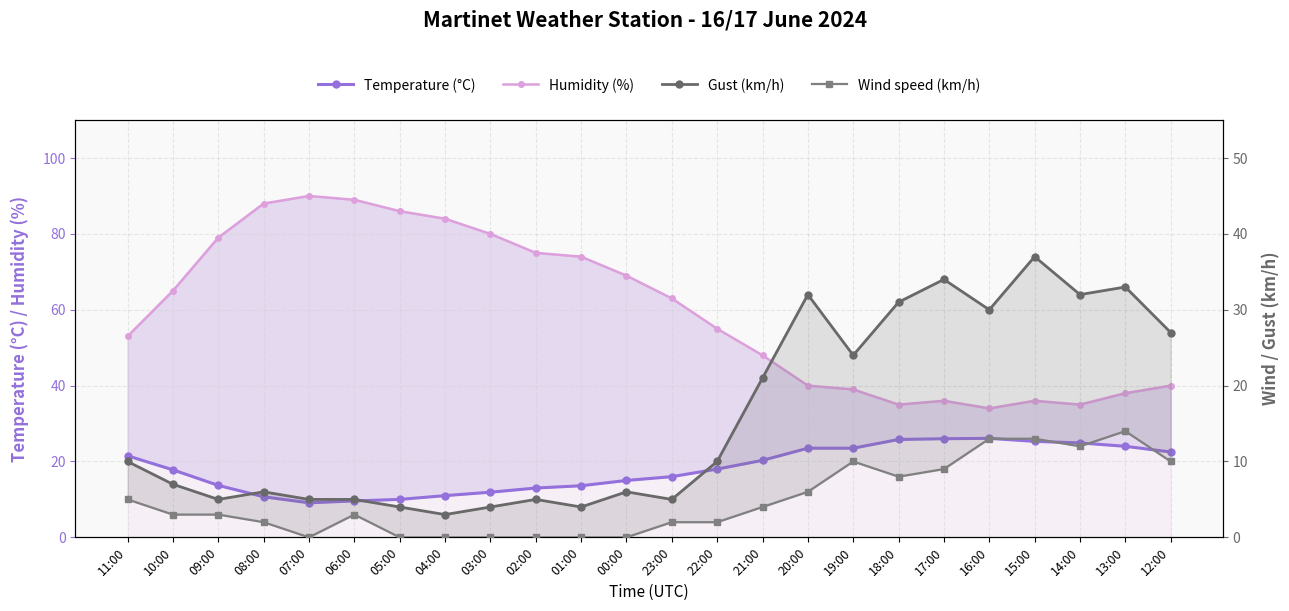

Does the chart display data point markers on the line(s)?

Yes